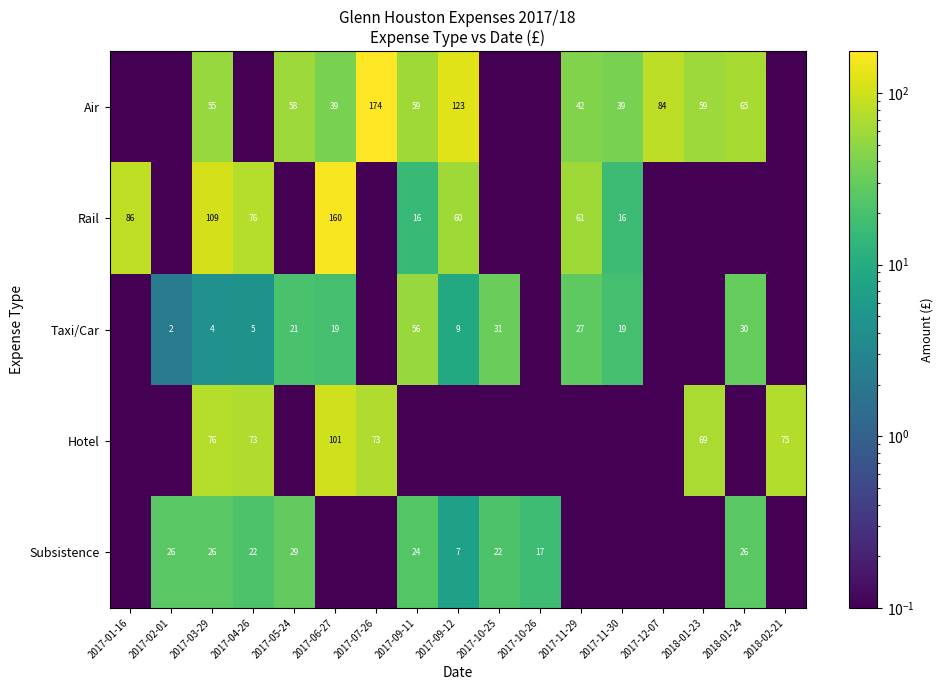

Between 2017-07-26 and 2017-03-29, which is larger?

2017-07-26